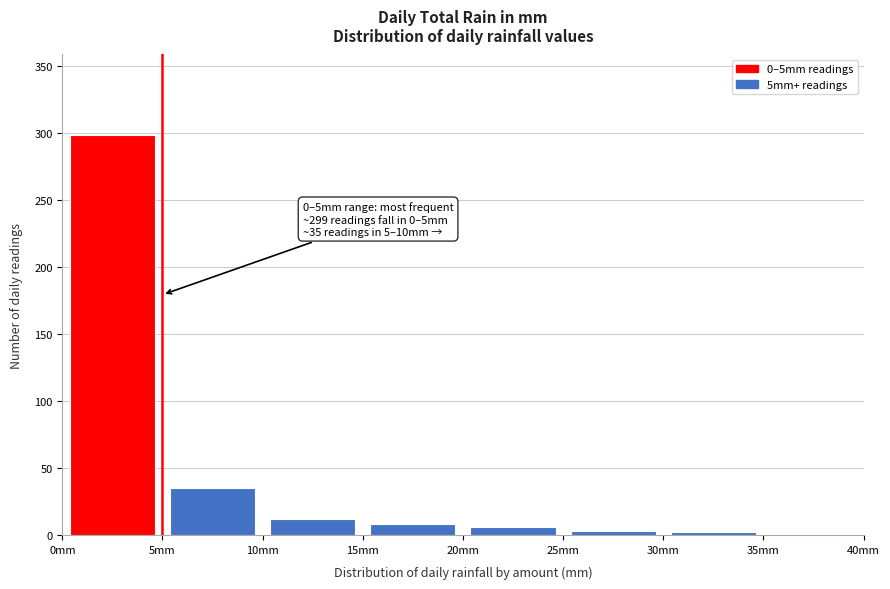

Over which range of the x-axis is the bar tallest?

0 to 5